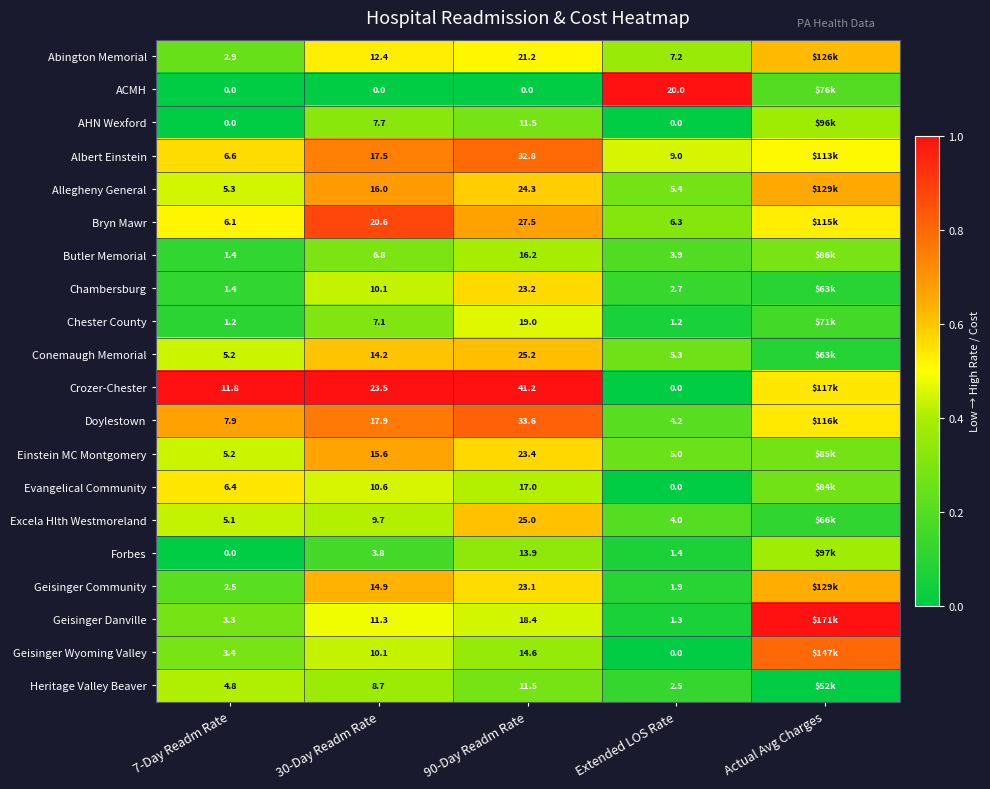

Is the value of Geisinger Danville at 7-Day Readm Rate greater than the value of Chester County at 7-Day Readm Rate?

Yes